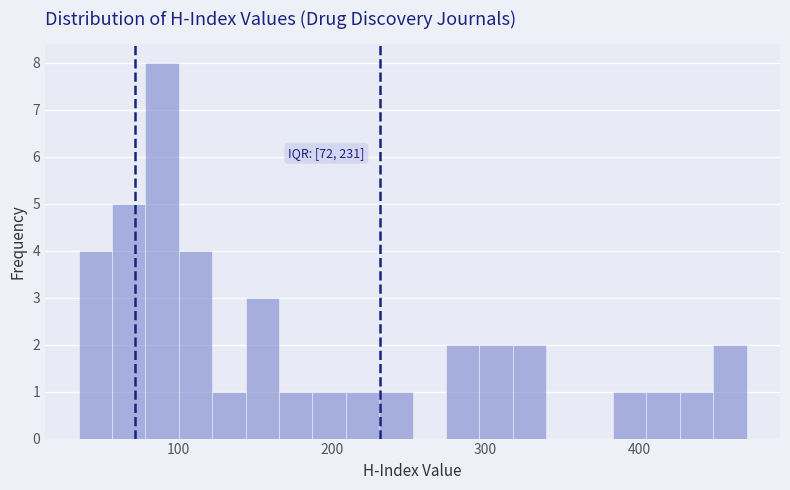

Read against the x-axis, roughly where is the centre of the tallest bar?

90